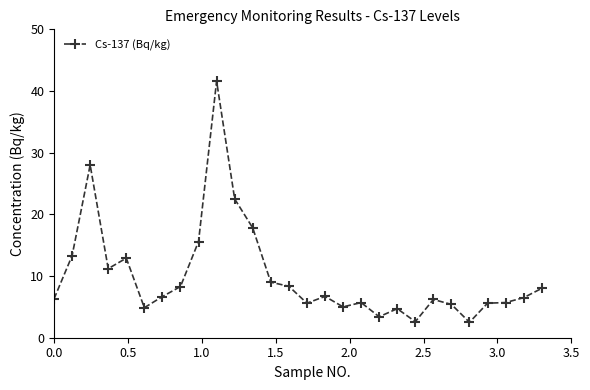

What is the value of the 7th point from the left?

6.7